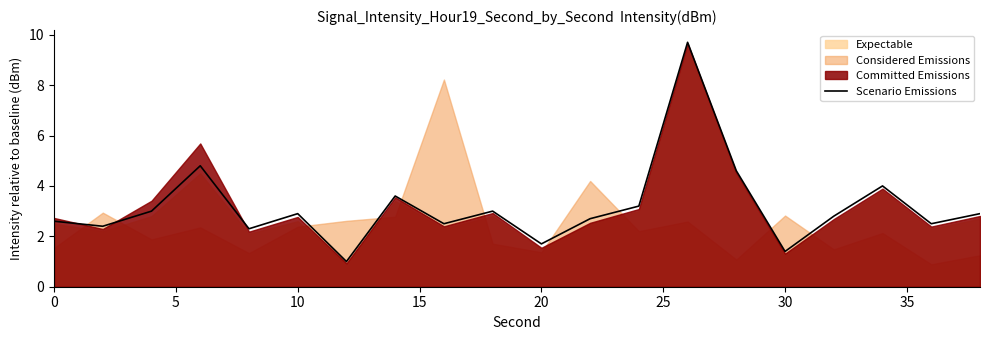

How many lines are shown in the chart?

1